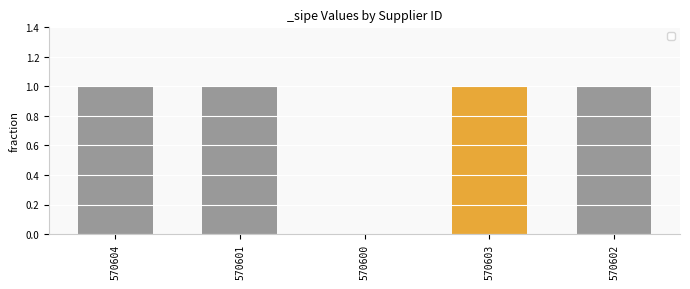

Is it true that the value at 570601 is 1?

True